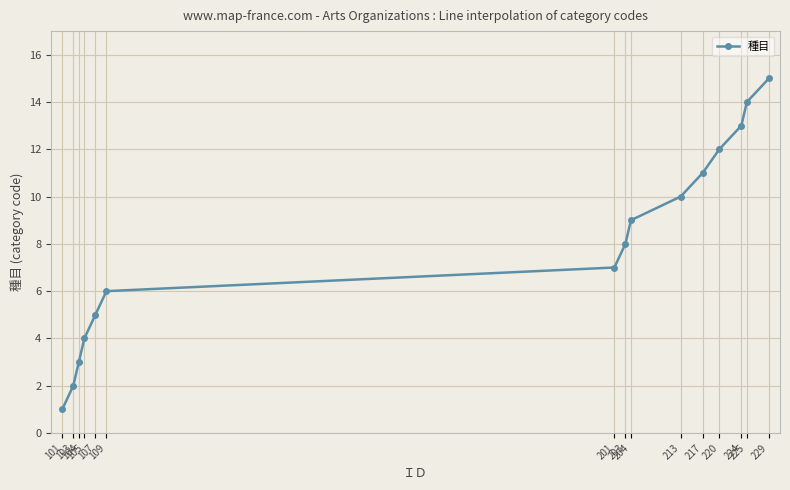

Which has a higher value, 213 or 225?

225